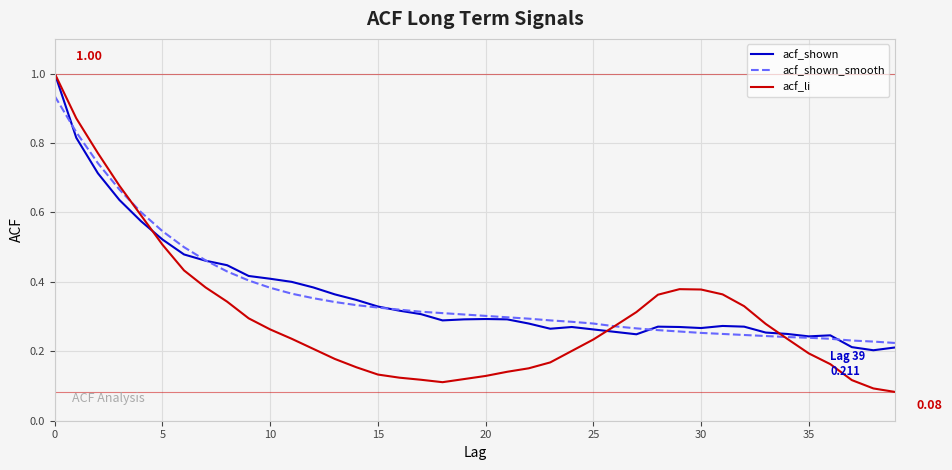

What are all the series names shown in the legend?

acf_shown, acf_shown_smooth, acf_li